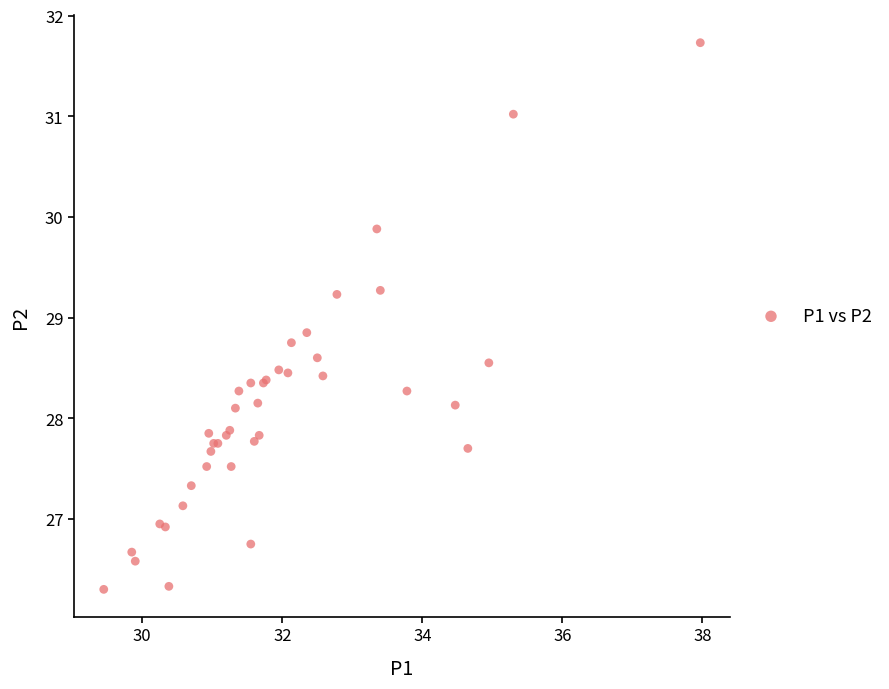

What Y value in the scatter plot is closest to 29?

28.9